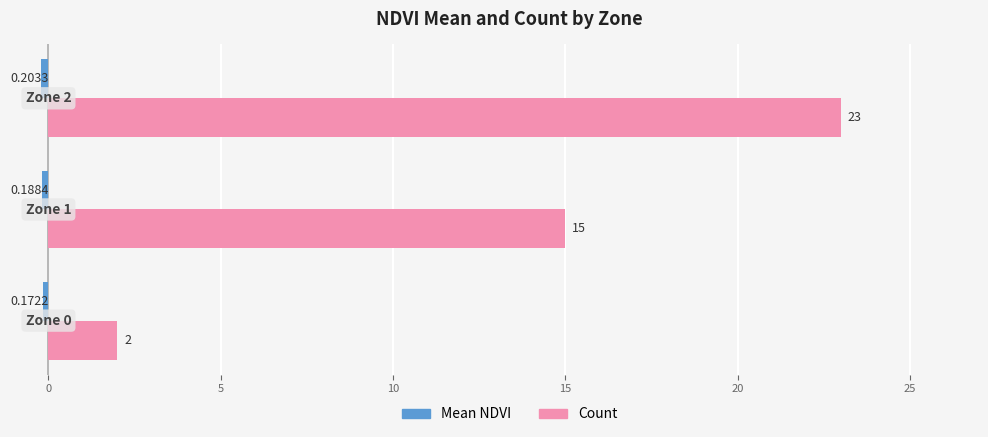

What is the difference between the maximum and minimum values in the Count series?

21.0